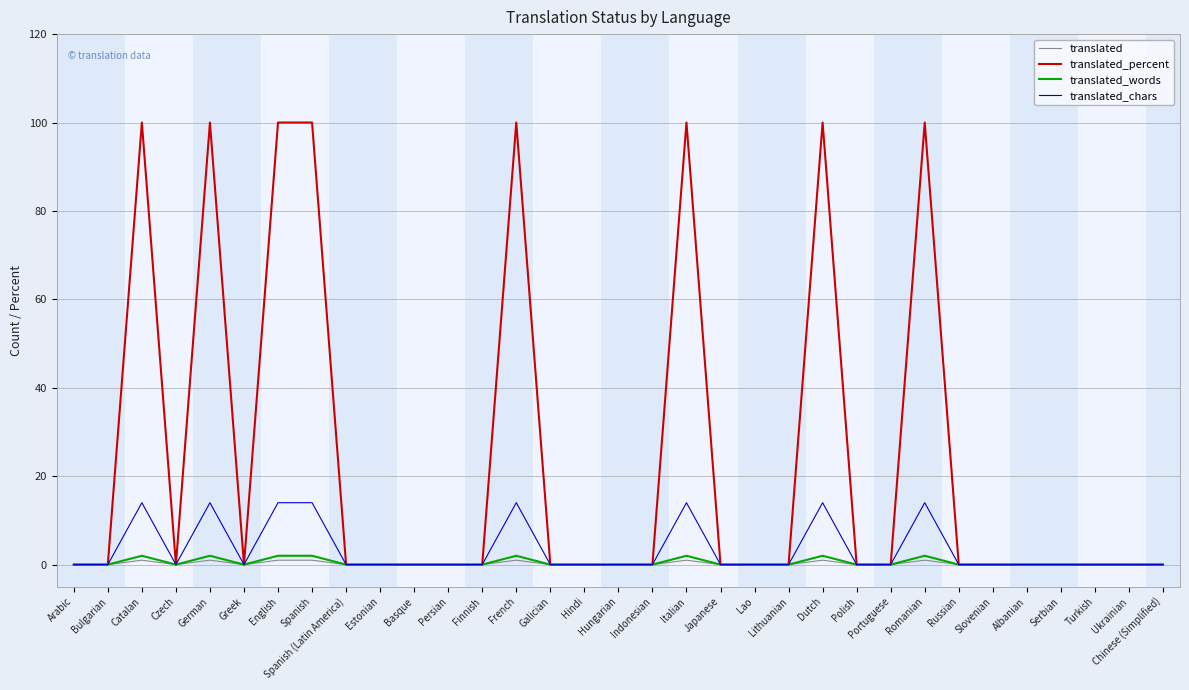

What is the maximum value shown in the chart?

100